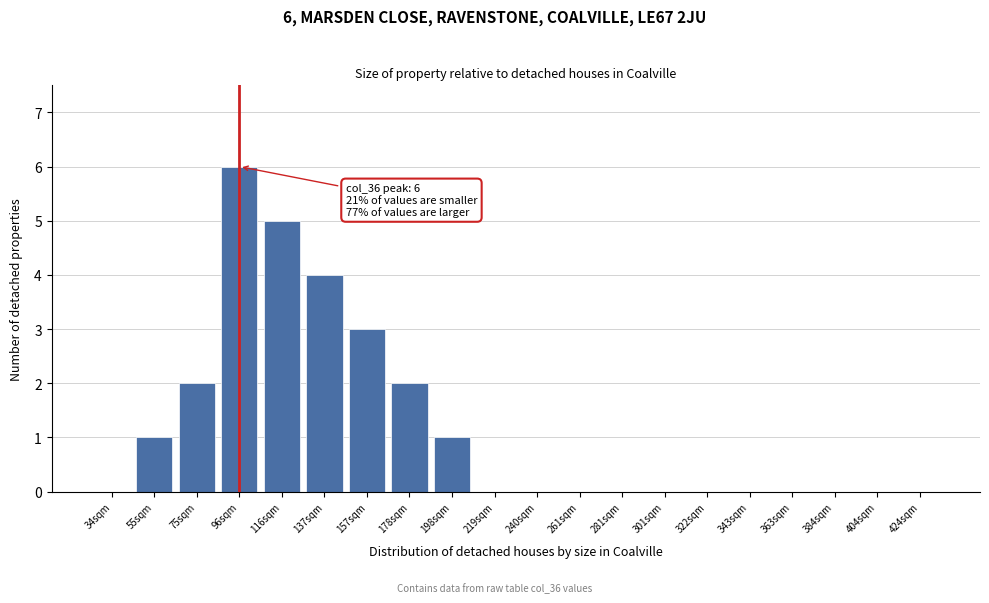

Reading left to right, list all the values displayed in this chart.

34sqm=0	55sqm=1	75sqm=2	96sqm=6	116sqm=5	137sqm=4	157sqm=3	178sqm=2	198sqm=1	219sqm=0	240sqm=0	261sqm=0	281sqm=0	301sqm=0	322sqm=0	343sqm=0	363sqm=0	384sqm=0	404sqm=0	424sqm=0